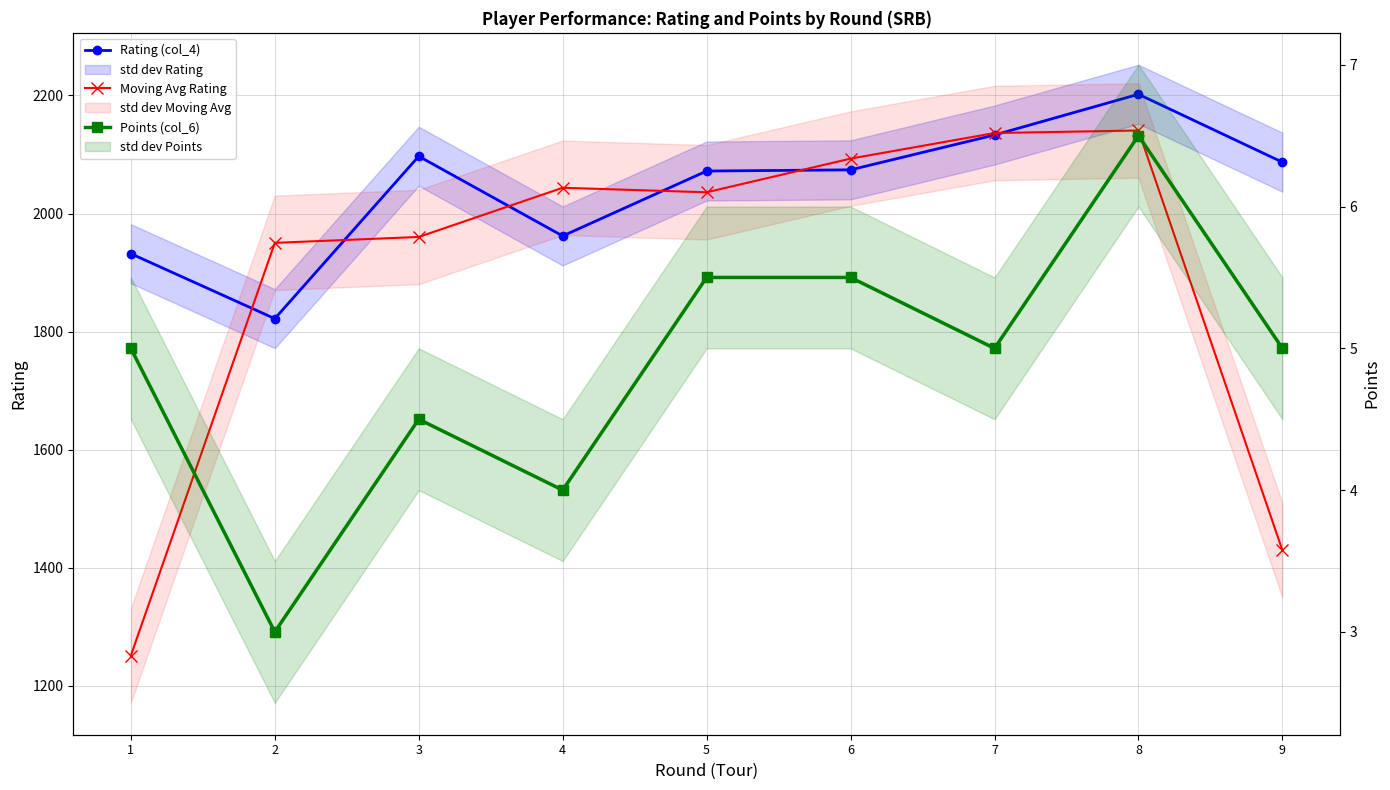

True or false: Points (col_6) and Rating (col_4) cross at least once.

False